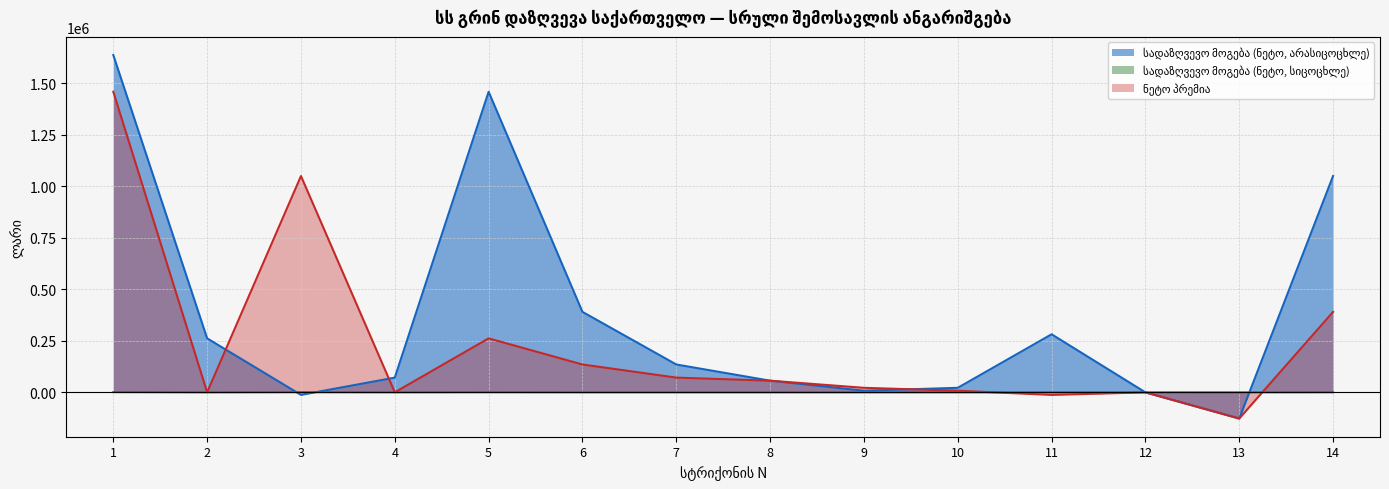

Rank the series by their maximum value, from lowest to highest.

სადაზღვევო მოგება (ნეტო, სიცოცხლე), ნეტო პრემია, სადაზღვევო მოგება (ნეტო, არასიცოცხლე)